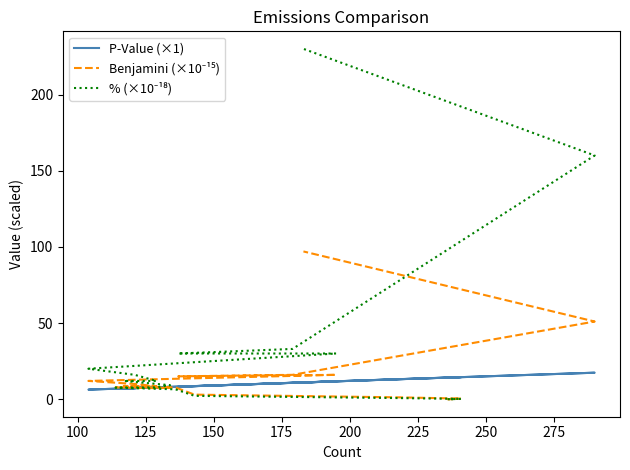

The value of P-Value at 125 is 6.4. True or false?

False